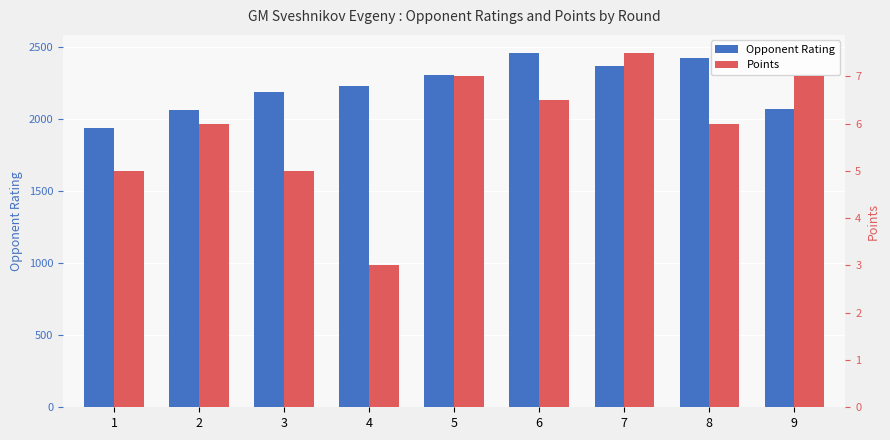

Reading left to right, extract all data points from this chart.

Opponent Rating: 1=1943.0	2=2068.0	3=2190.0	4=2233.0	5=2311.0	6=2464.0	7=2368.0	8=2426.0	9=2074.0
Points: 1=5.0	2=6.0	3=5.0	4=3.0	5=7.0	6=6.5	7=7.5	8=6.0	9=7.0